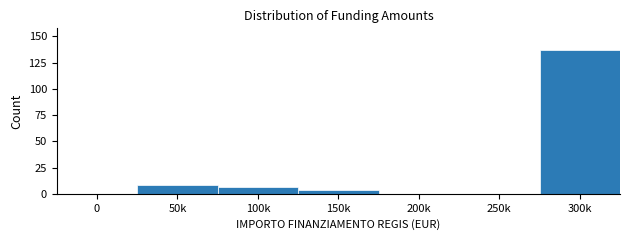

Reading left to right, extract all data points from this chart.

0=0	50k=8	100k=6	150k=4	200k=0	250k=0	300k=137